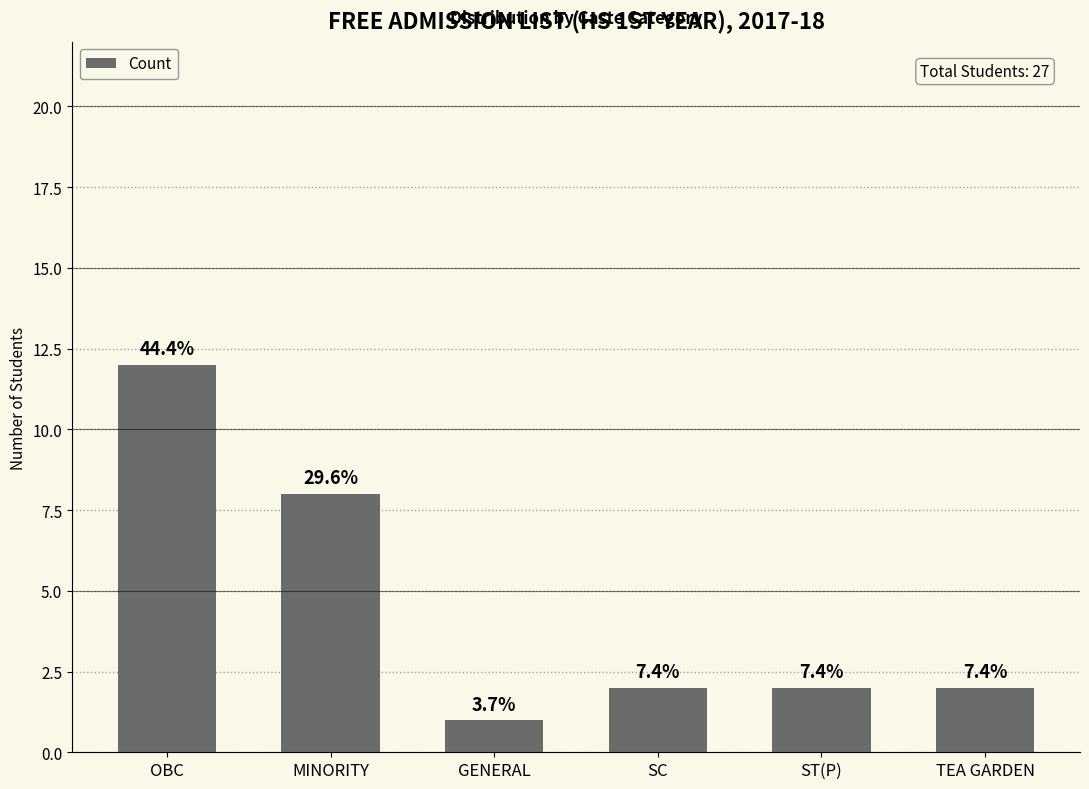

The chart shows a value of 2 at ST(P). True or false?

True